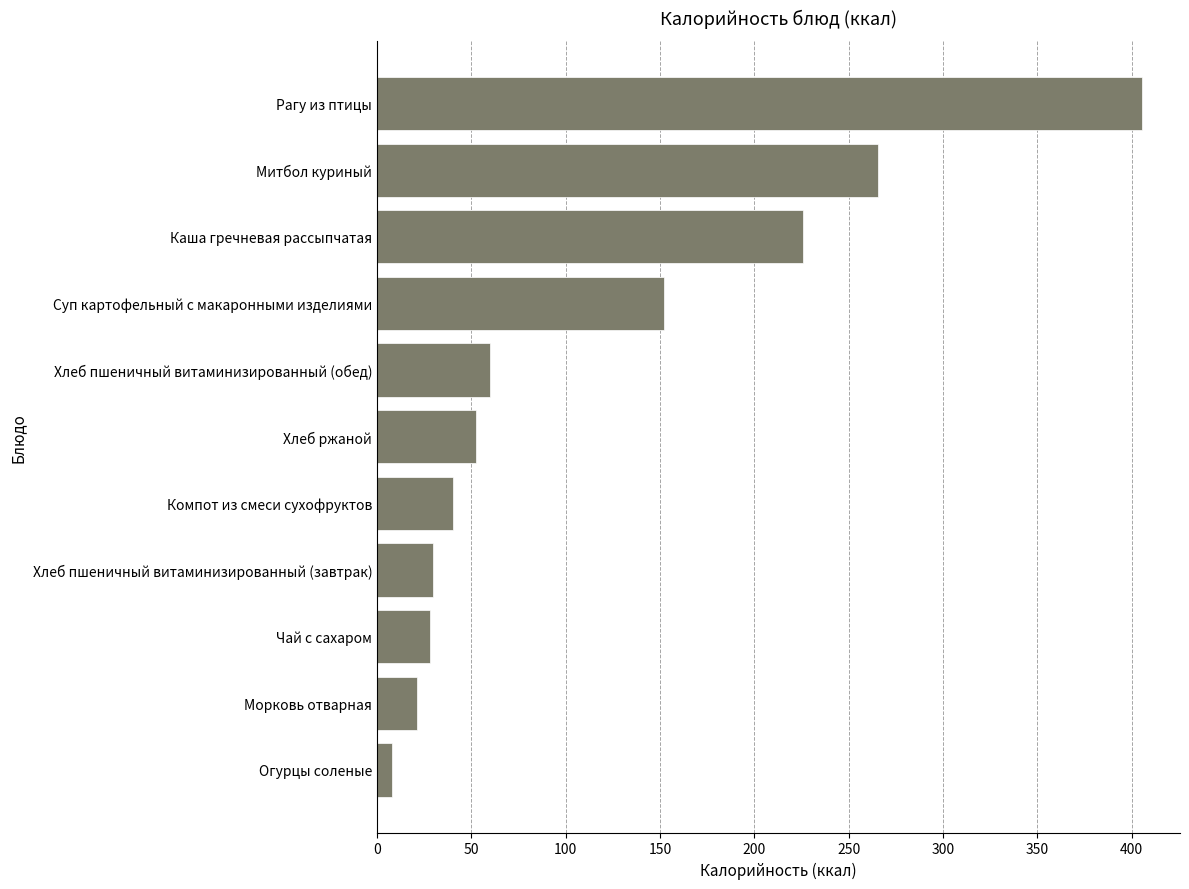

At which label is the value closest to 206?

Каша гречневая рассыпчатая